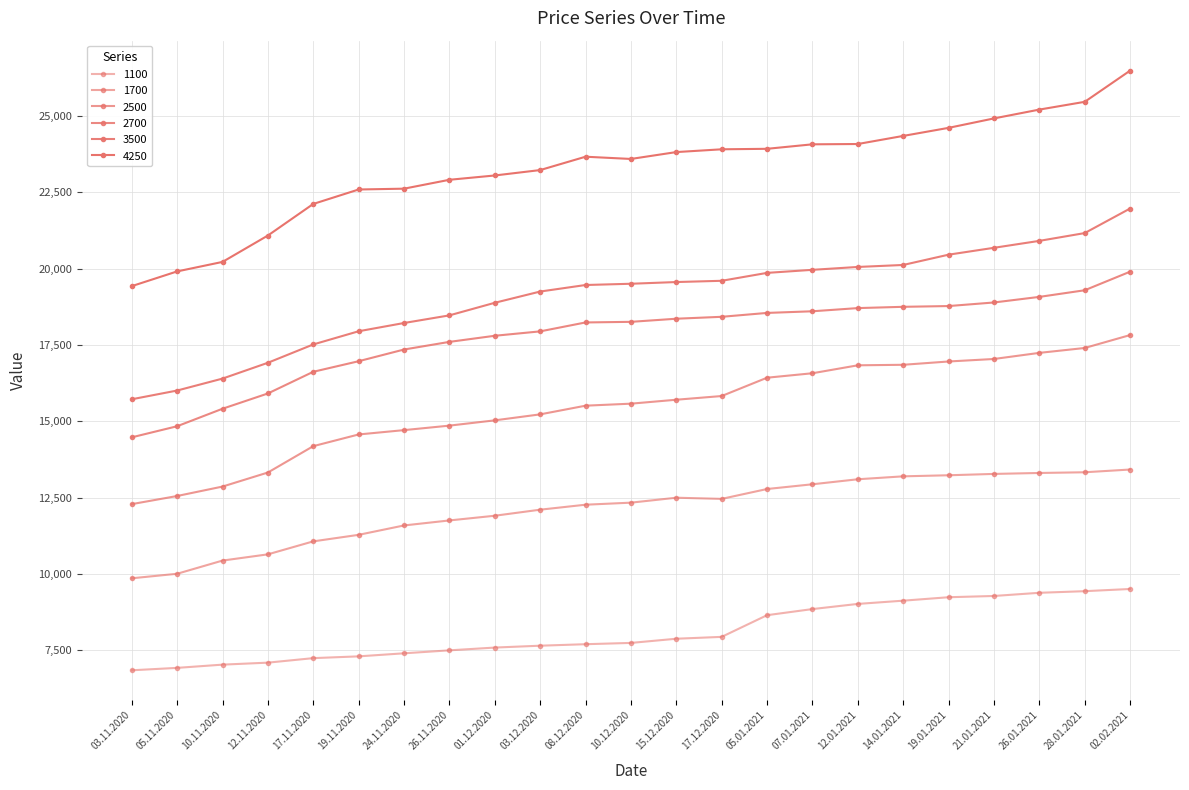

True or false: 4250 has a value of 33020 at 03.12.2020.

False